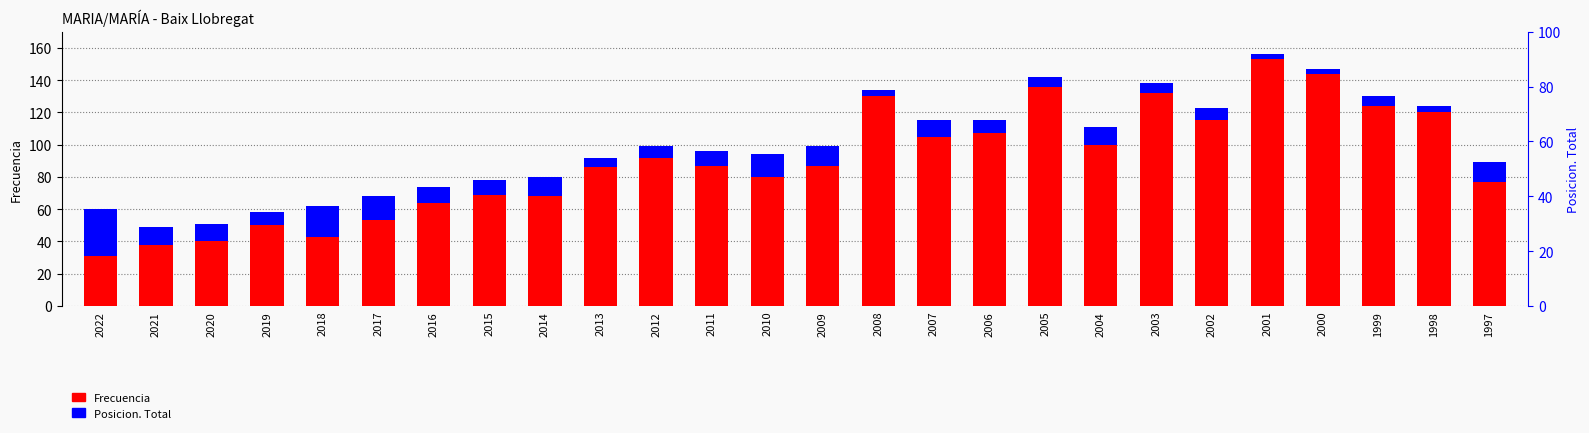

Reading right to left, transcribe all the data shown in this chart.

Frecuencia: 77	120	124	144	153	115	132	100	136	107	105	130	87	80	87	92	86	68	69	64	53	43	50	40	38	31
Posicion. Total: 12	4	6	3	3	8	6	11	6	8	10	4	12	14	9	7	6	12	9	10	15	19	8	11	11	29